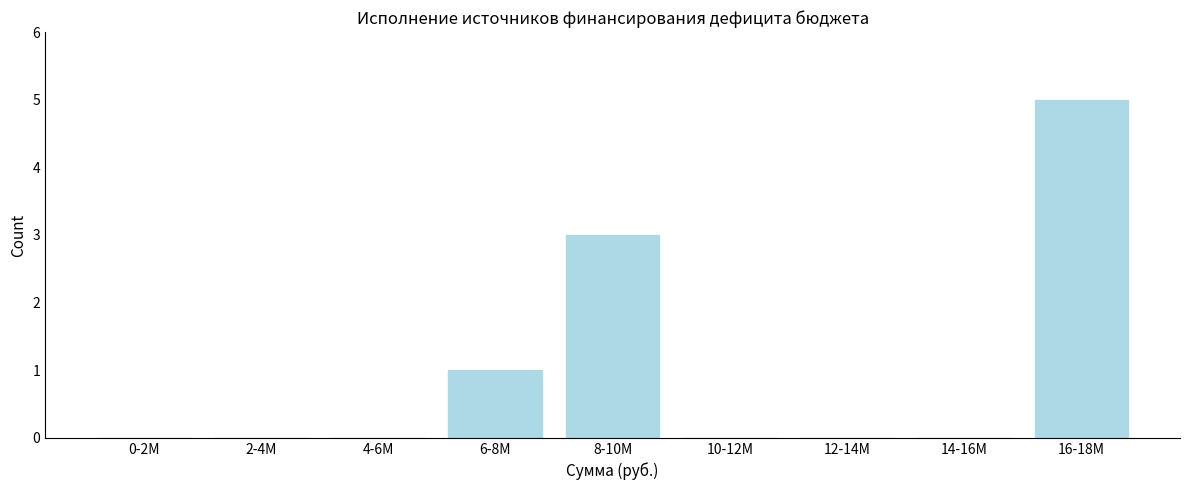

Reading right to left, what are all the values shown in this chart?

16-18M=5	14-16M=0	12-14M=0	10-12M=0	8-10M=3	6-8M=1	4-6M=0	2-4M=0	0-2M=0